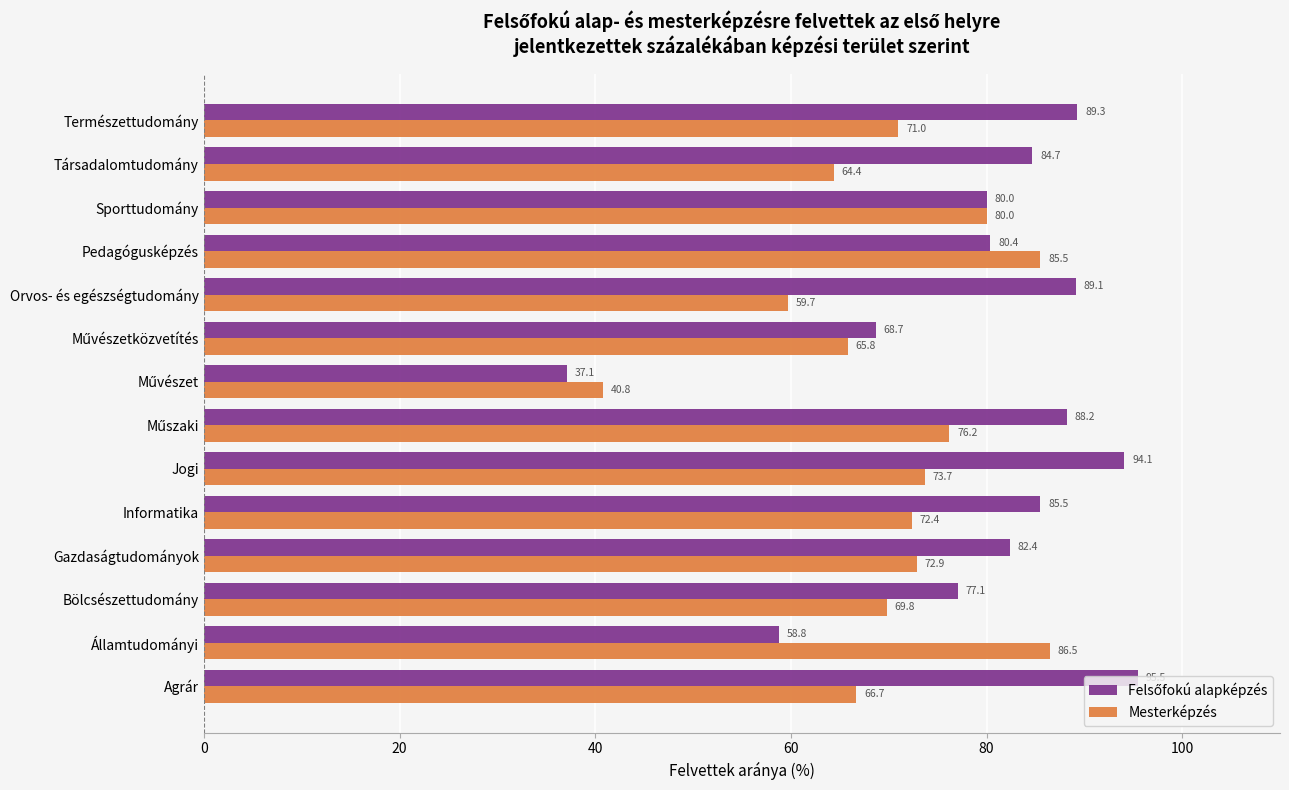

At which category is the sum across all series the highest?

Jogi